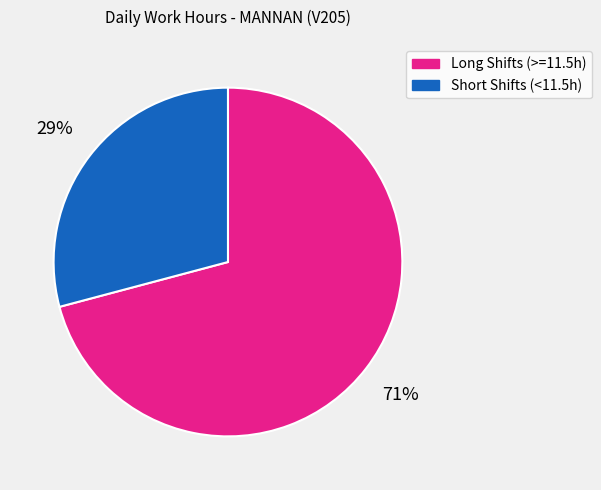

Which has a higher value, Short Shifts (<11.5h) or Long Shifts (>=11.5h)?

Long Shifts (>=11.5h)